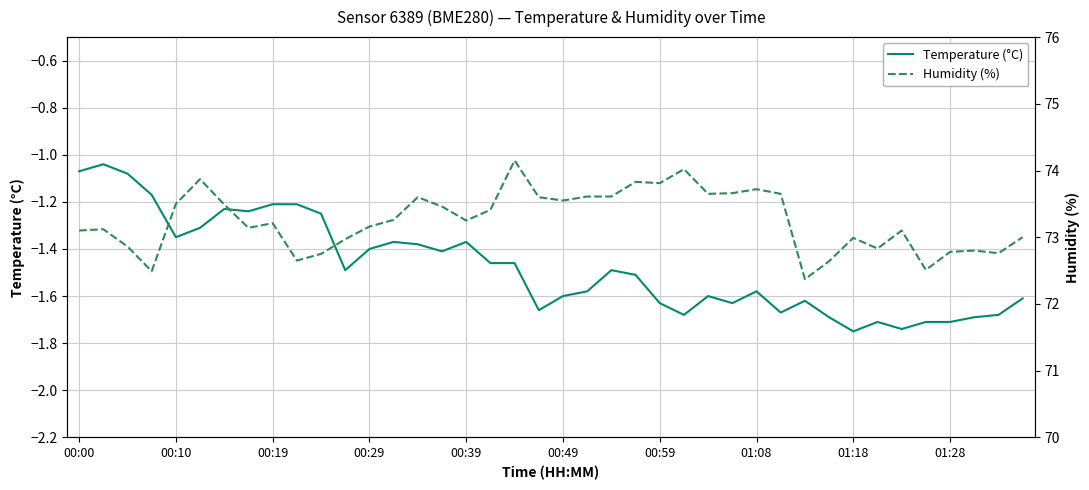

Does the chart have visible grid lines?

Yes